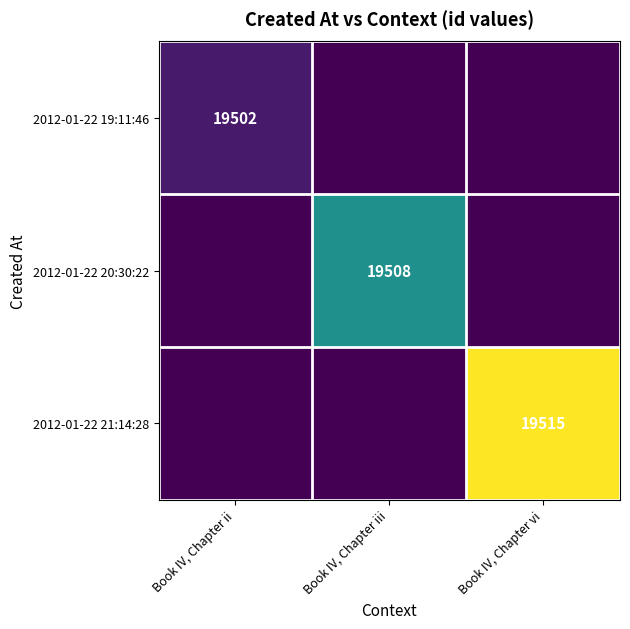

The 2012-01-22 20:30:22 series shows 19508 at Book IV, Chapter iii. True or false?

True